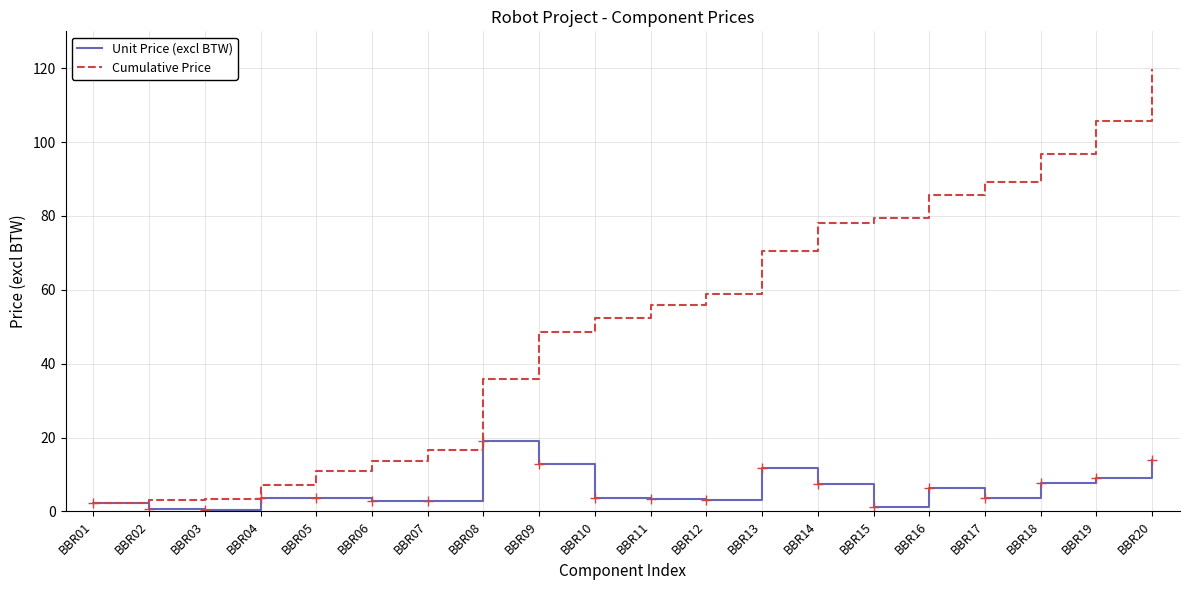

List the series in order of their peak value, lowest first.

Unit Price (excl BTW), Cumulative Price